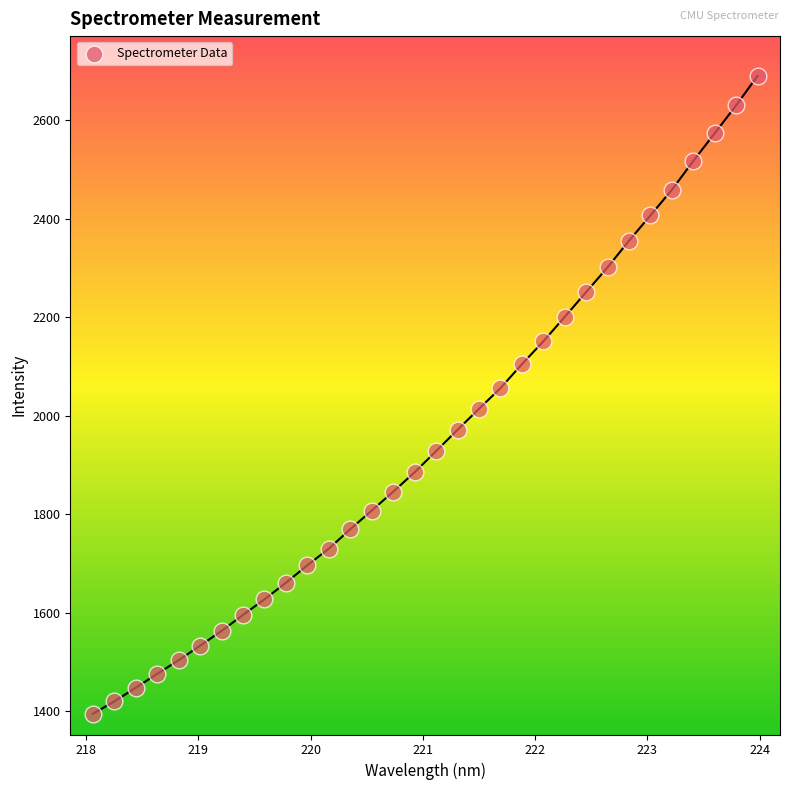

What is the range of Y values (max minus min)?

1295.1